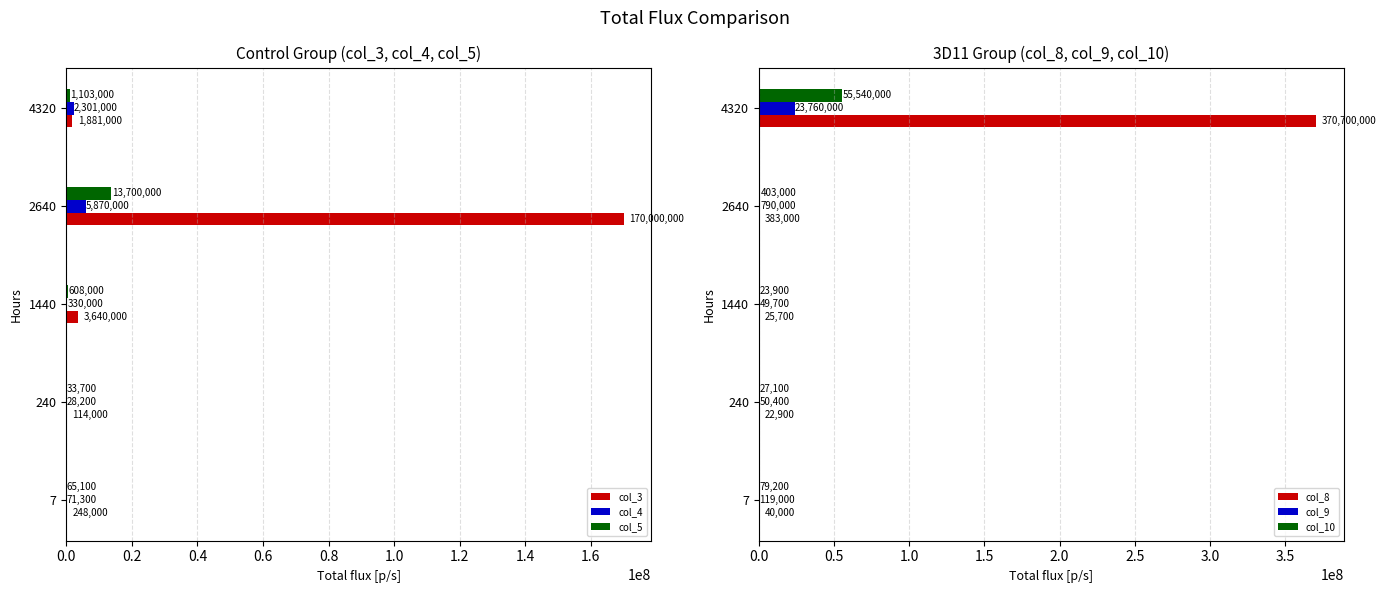

The col_10 series shows 23900 at 1440. True or false?

True